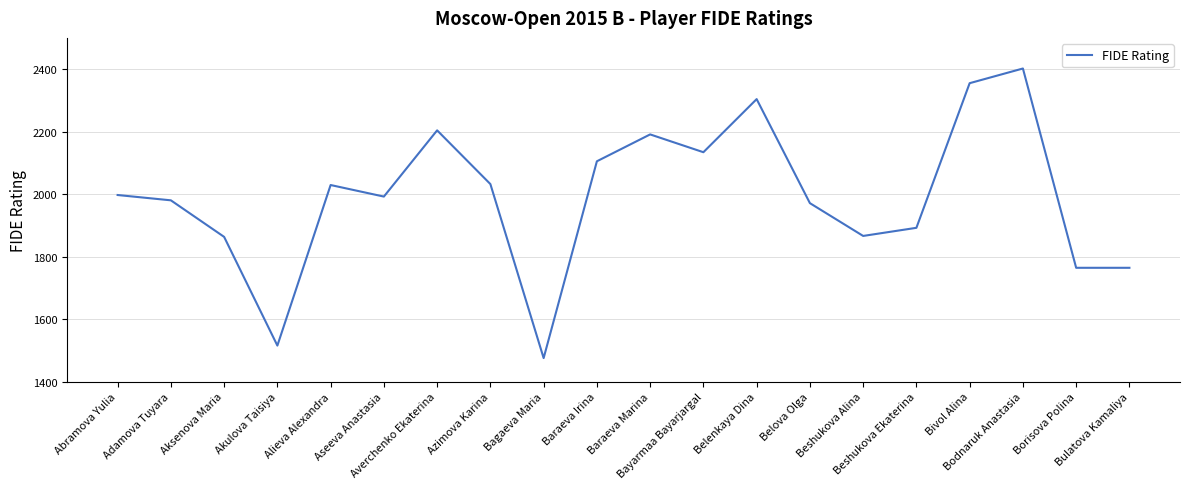

Is this an area chart (filled region under the line)?

No